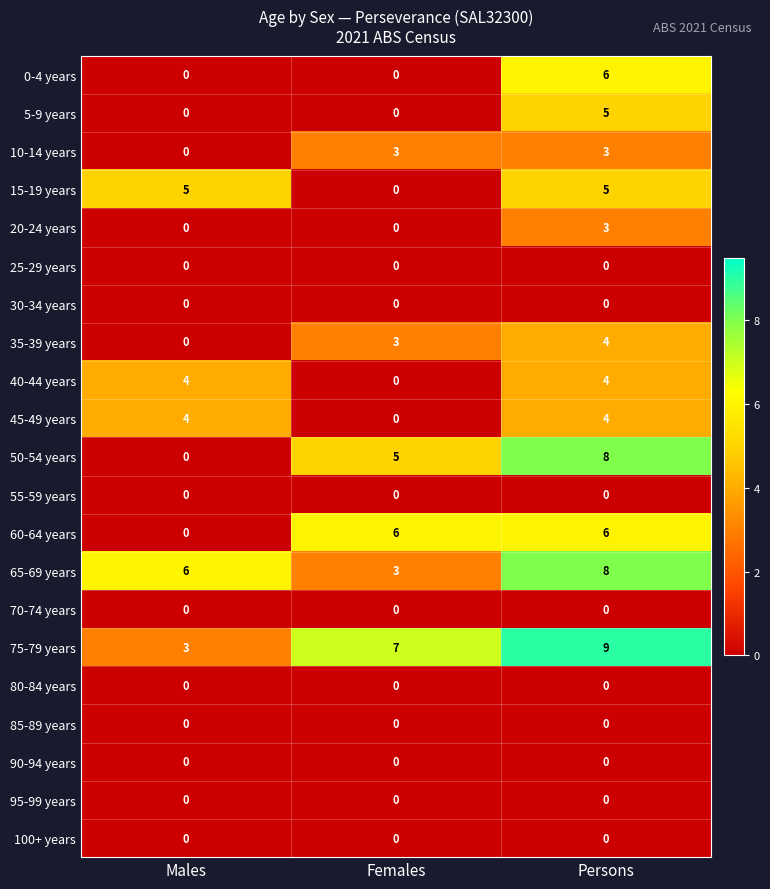

Which category has the lowest value in the 60-64 years series?

Males